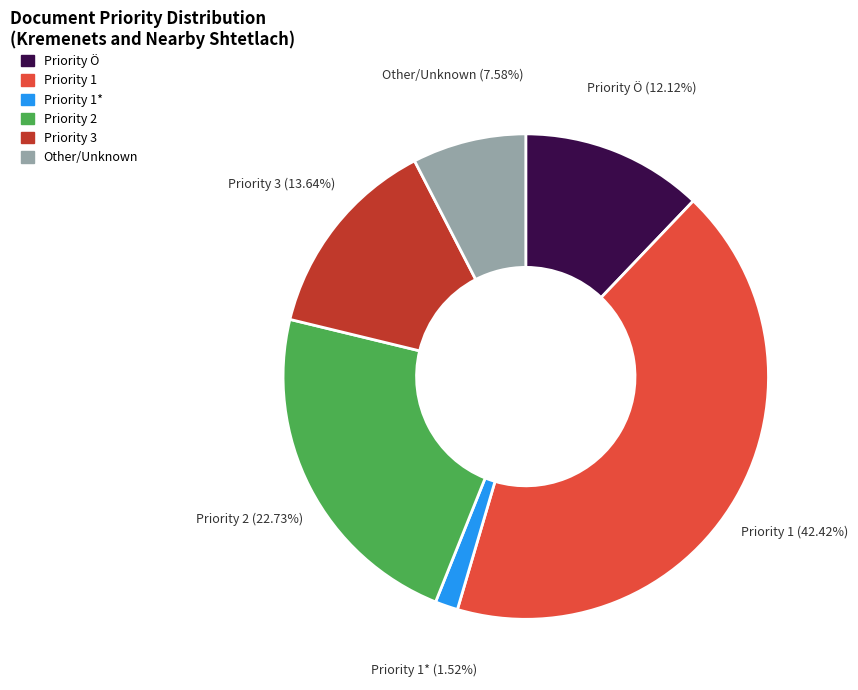

Is there a majority slice in this chart?

No